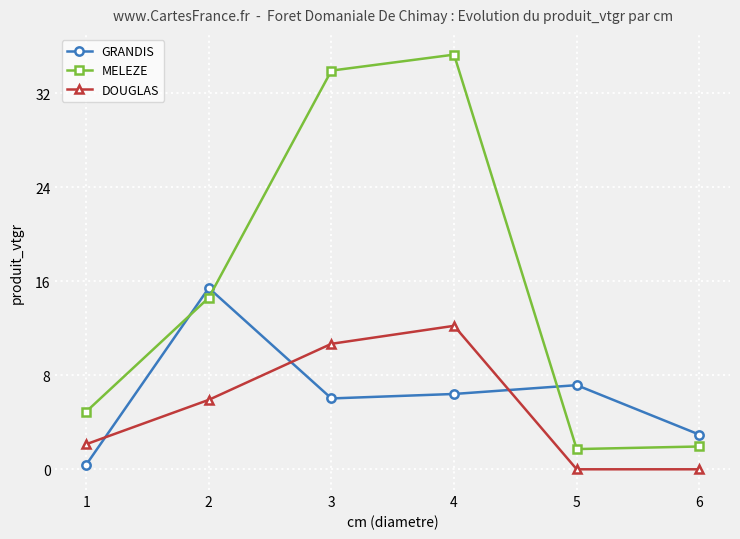

How many categories are shown in the chart?

6